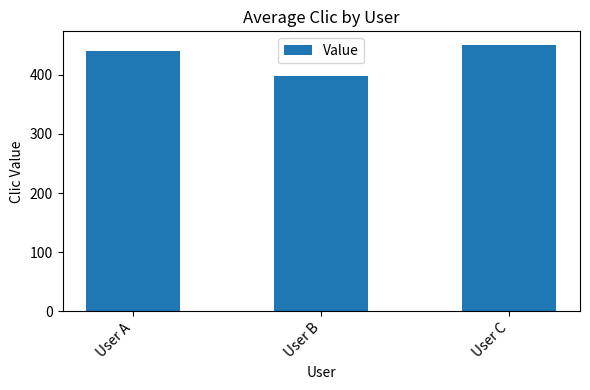

How many bars are there in total?

3